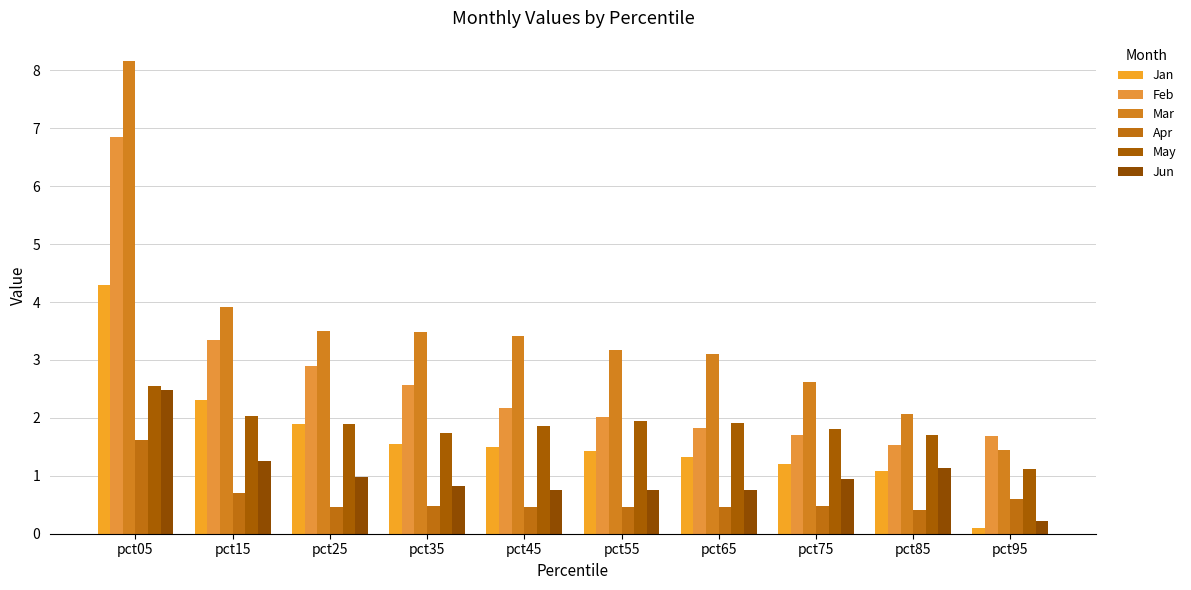

At how many categories does at least one series exceed 0?

10